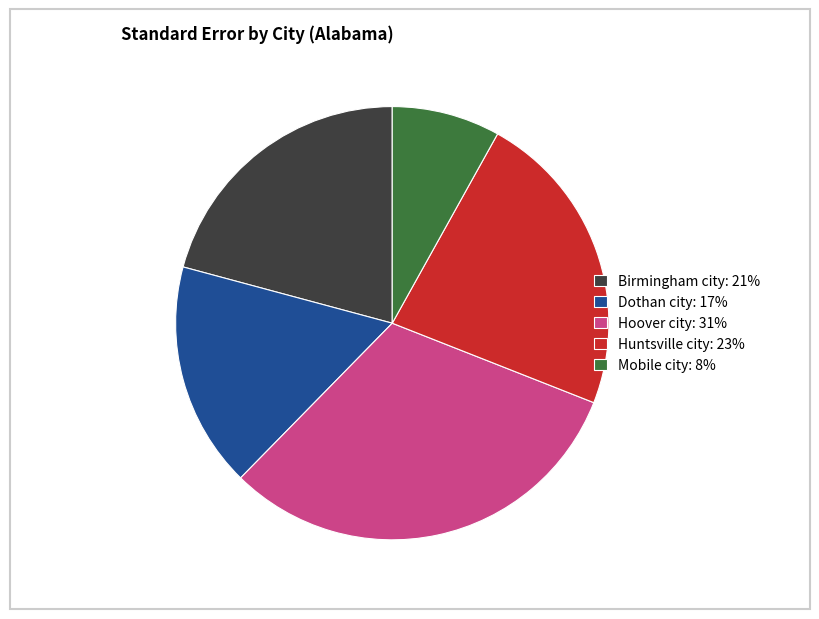

Which has a higher value, Hoover city: 31% or Huntsville city: 23%?

Hoover city: 31%